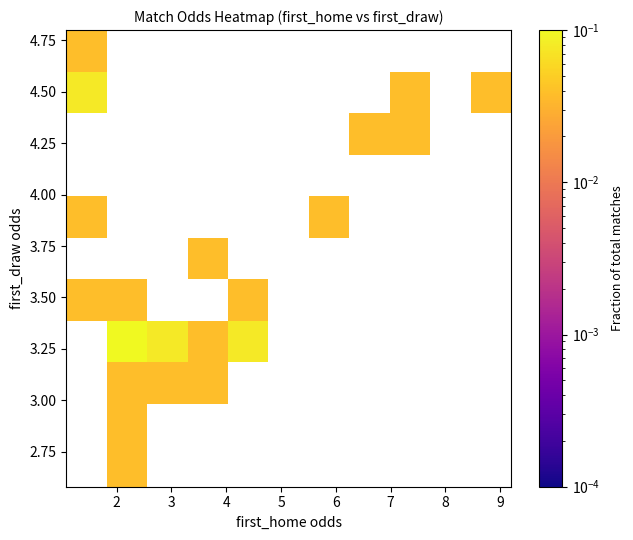

How many series are shown in this chart?

11